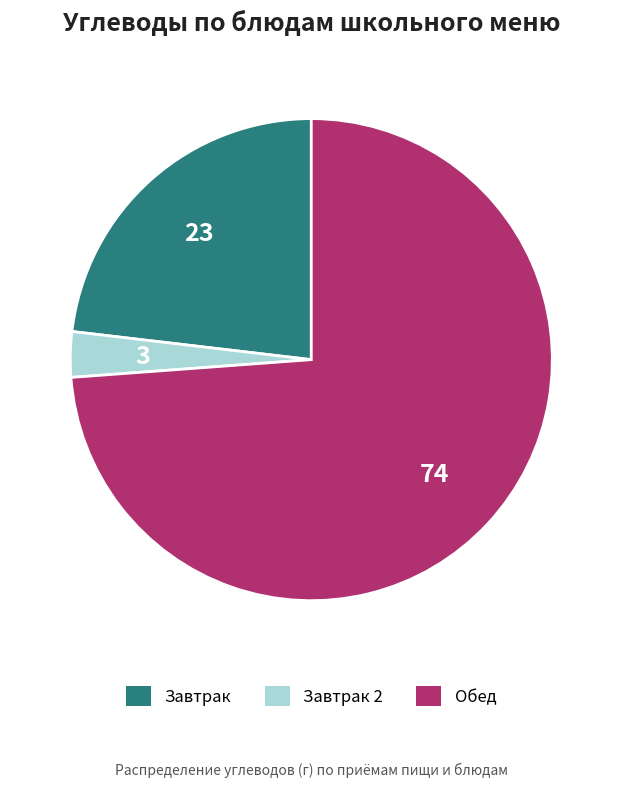

Does any single category account for the majority?

Yes